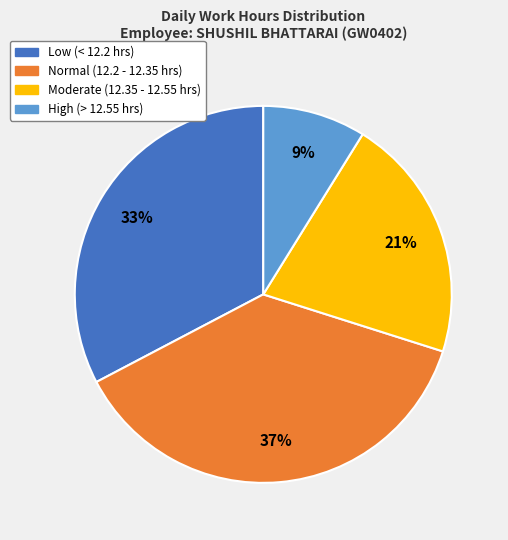

How many segments does this pie chart have?

4